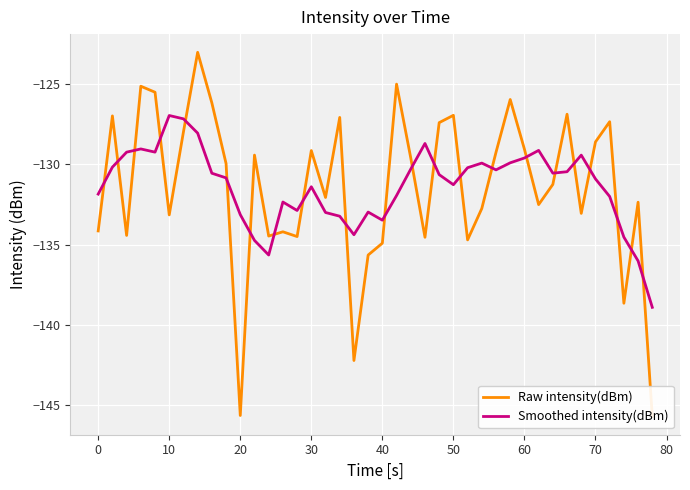

Which series has the largest total across all categories?

Smoothed intensity(dBm)